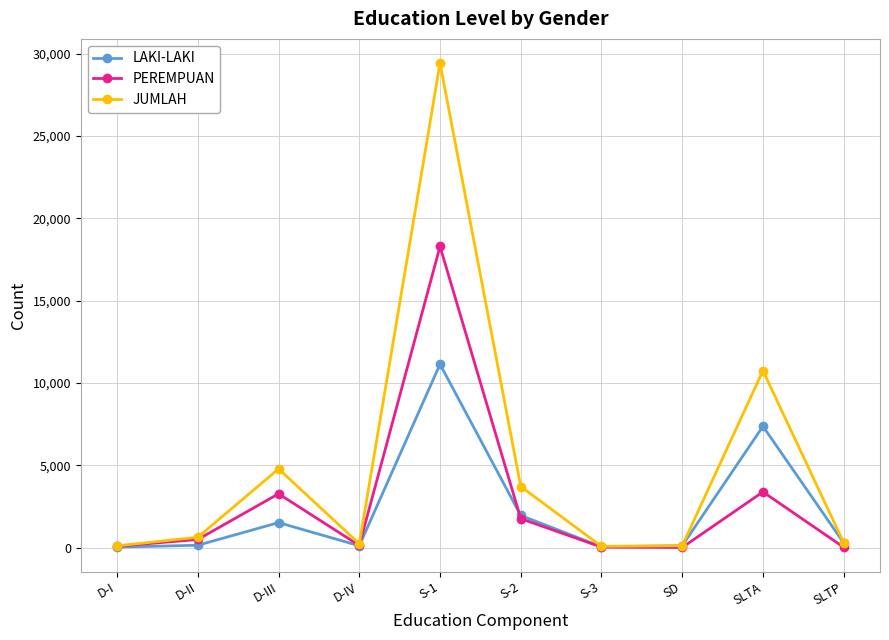

How many interior local peaks does the LAKI-LAKI series have?

3